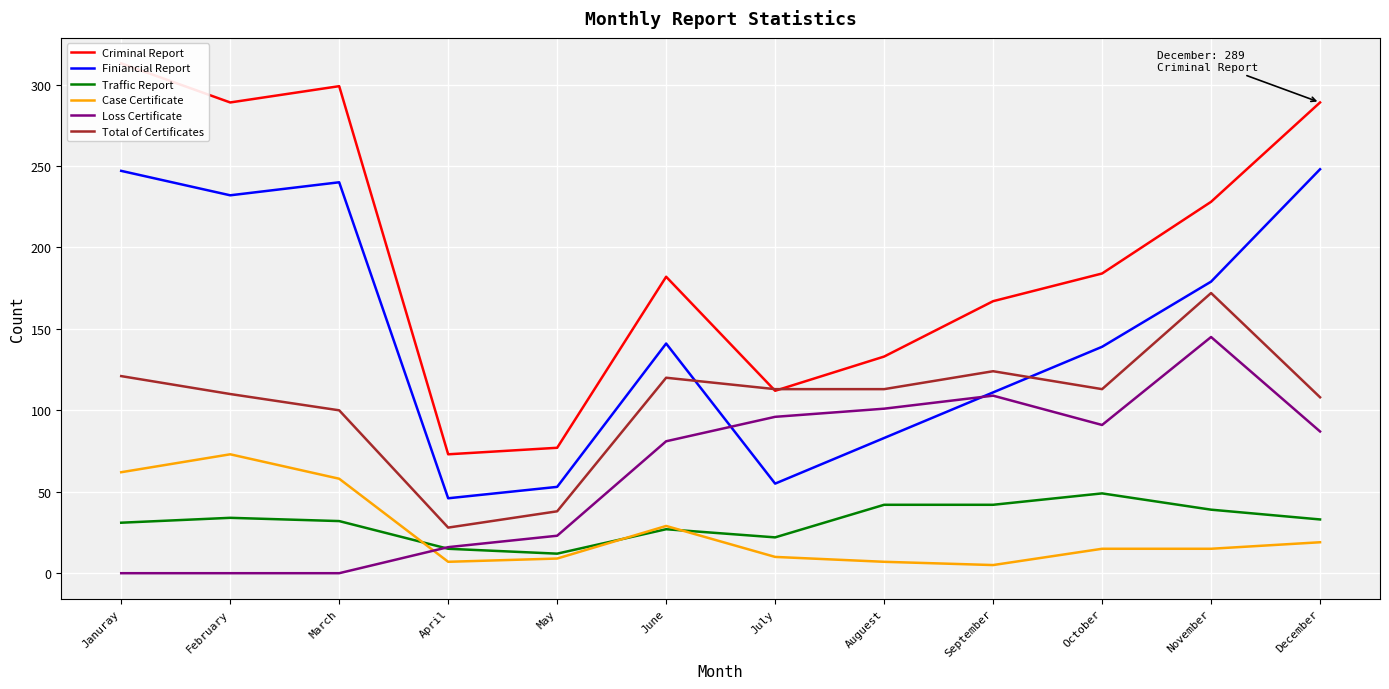

Rank the series at June from lowest to highest value.

Traffic Report, Case Certificate, Loss Certificate, Total of Certificates, Finiancial Report, Criminal Report